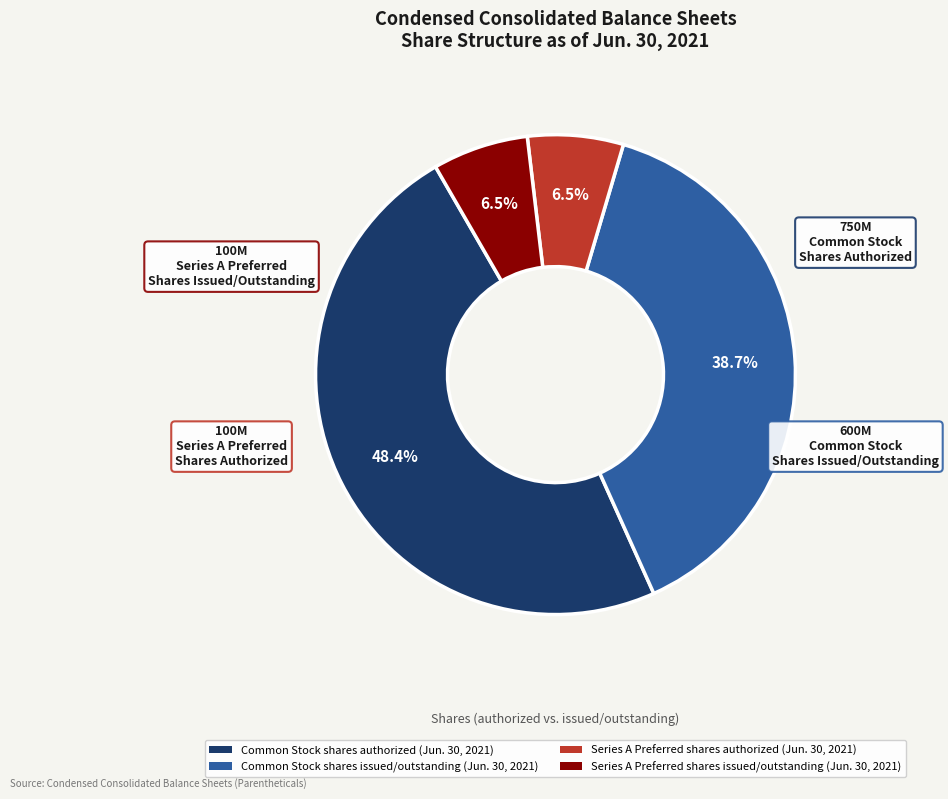

How many slices are in this pie chart?

4